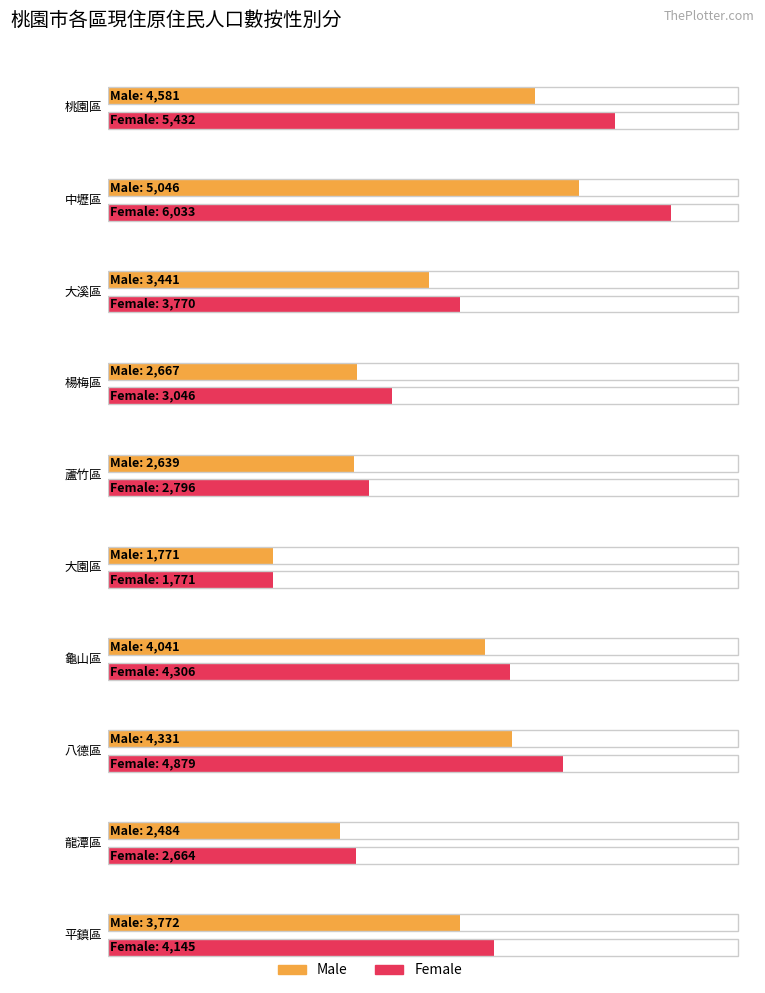

List the series in order of their peak value, highest first.

Female, Male